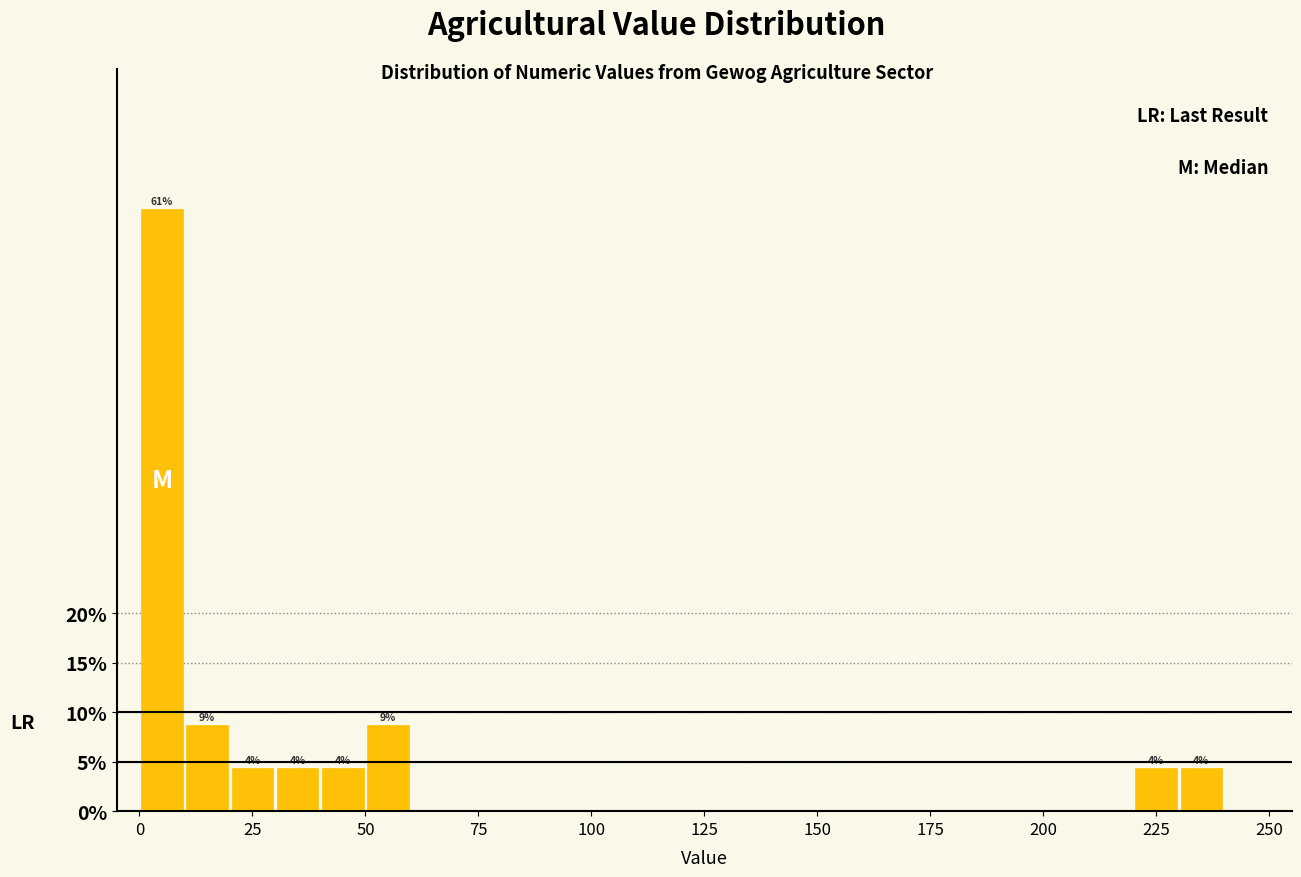

Around what value on the x-axis is the tallest bar? Give the approximate position of its centre, as read against the axis.

5